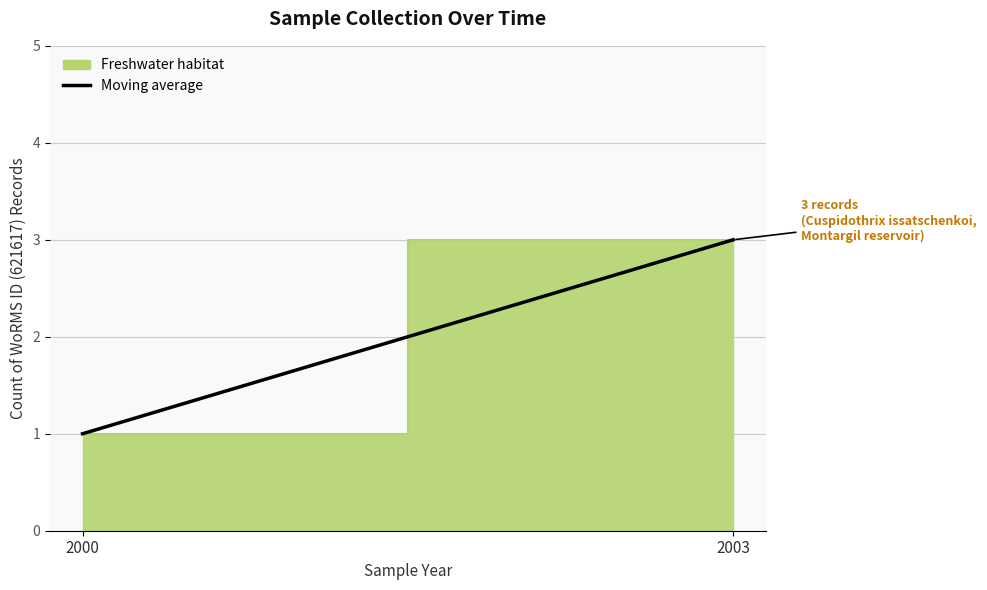

Which has a higher value, 2000 or 2003?

2003